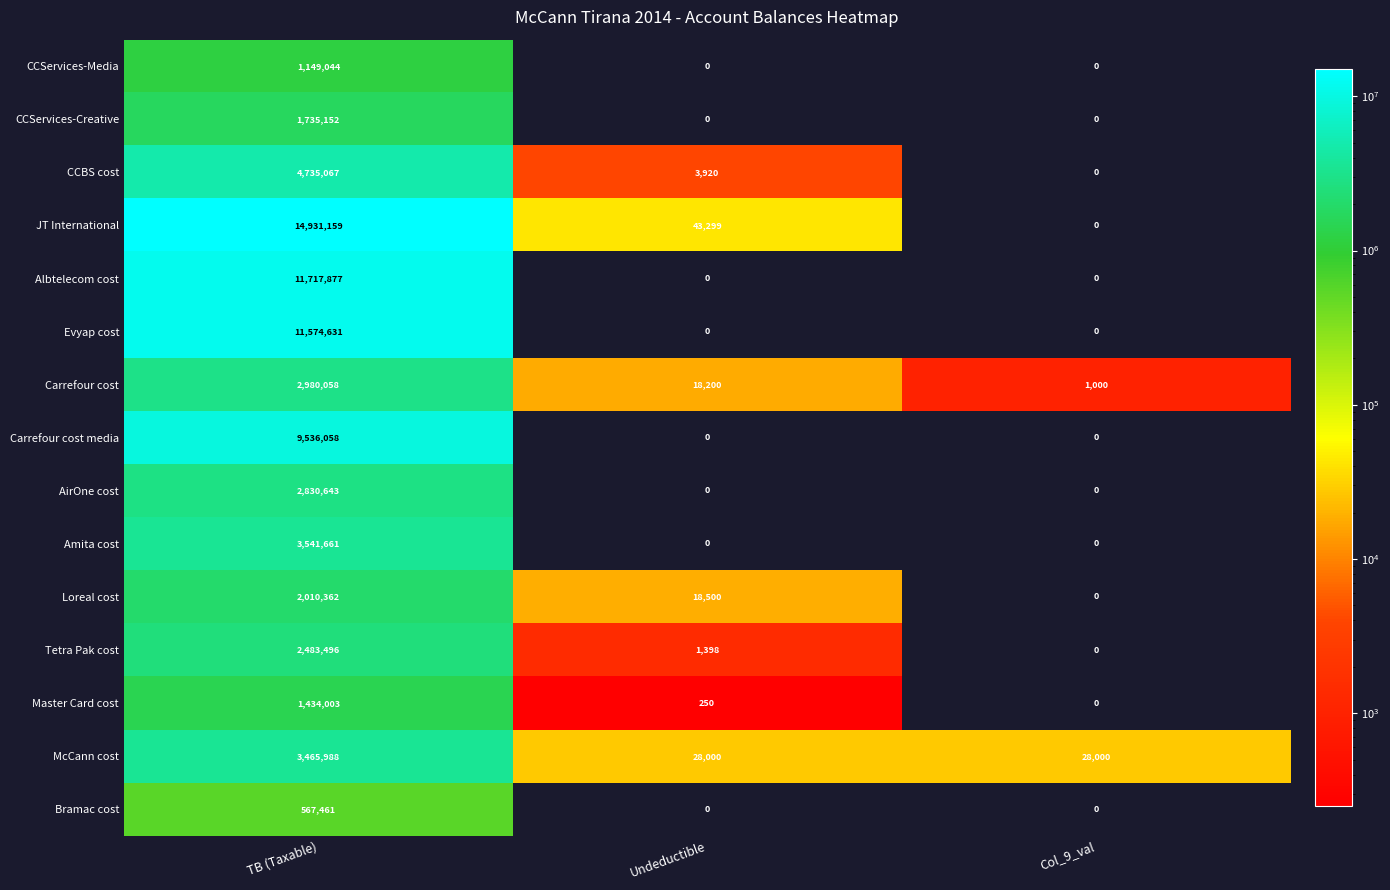

Between Undeductible and Col_9_val, which series saw the biggest shift?

JT International